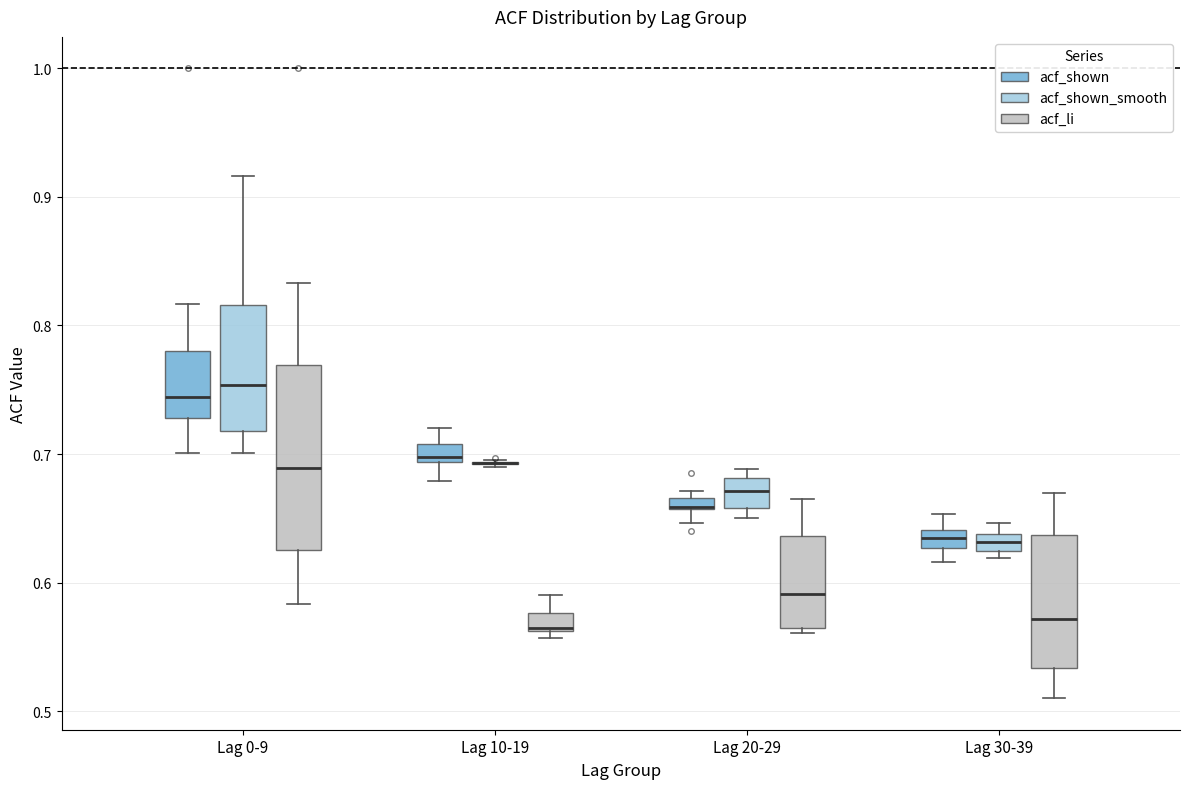

Which box is the tallest, from its lower edge to its upper edge?

Lag 0-9 (acf_li)